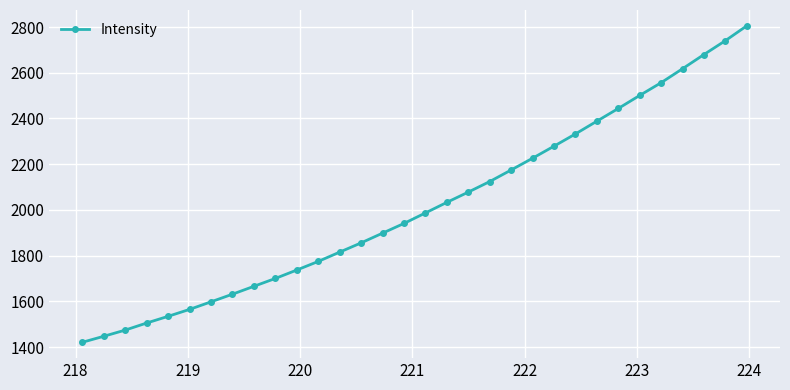

How many lines are shown in the chart?

1